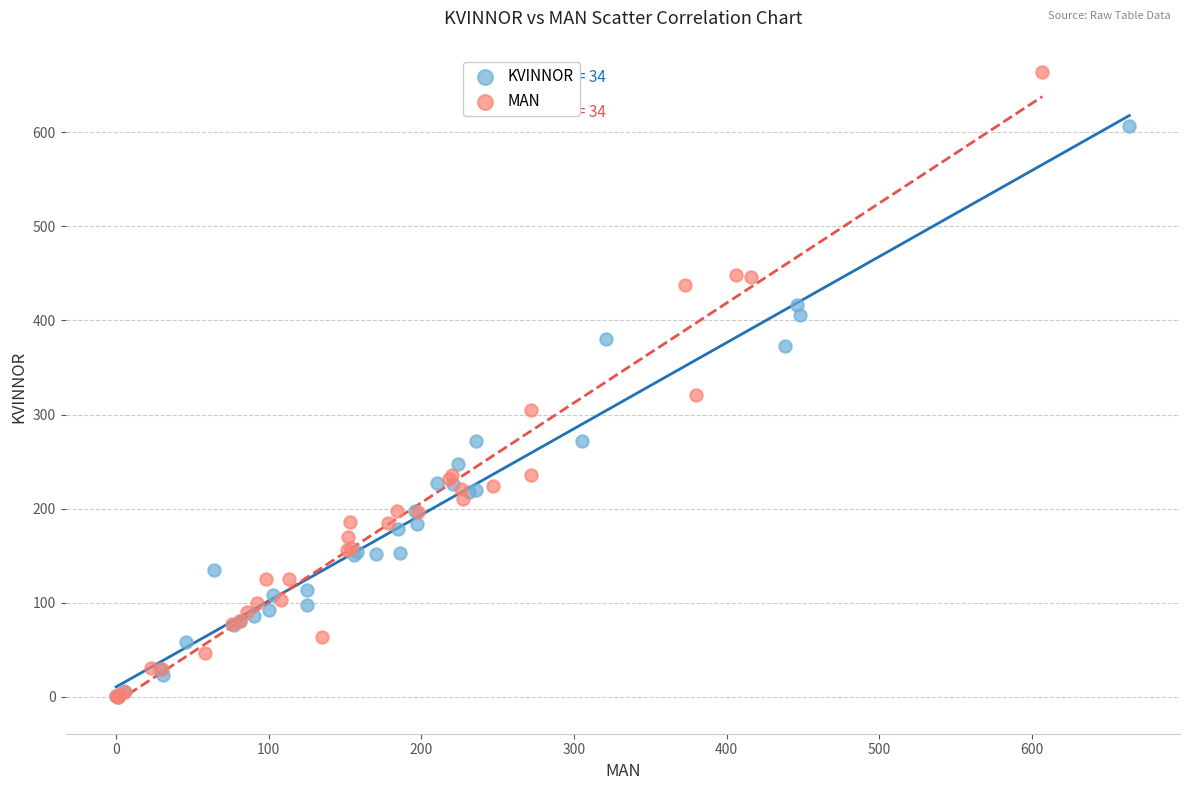

Which series has the widest spread of Y values?

MAN